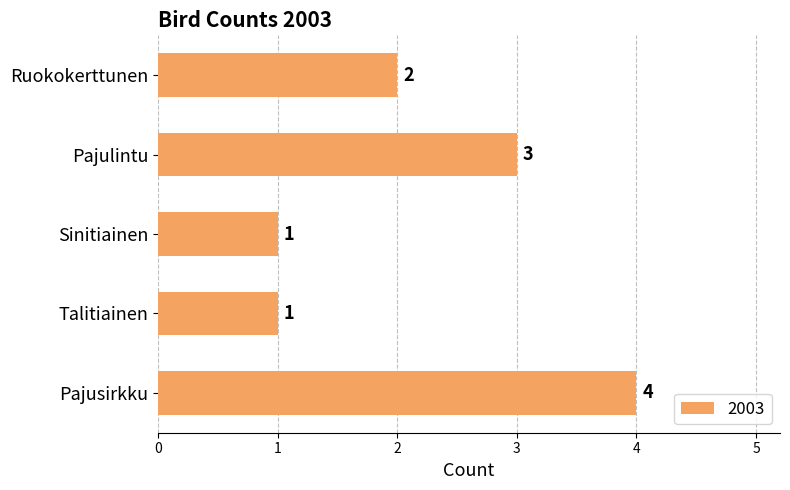

Is it true that the value at Pajusirkku is 4?

True